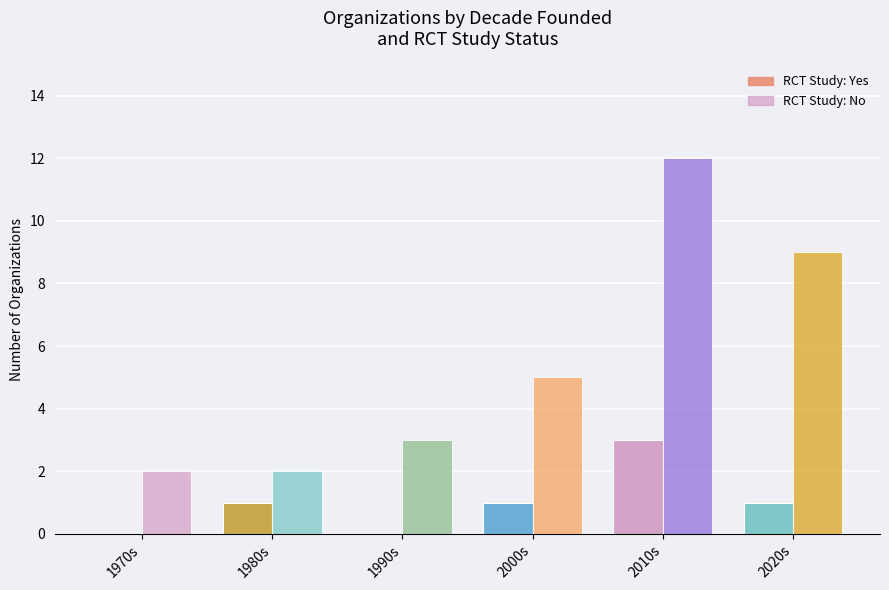

How many categories are shown in the chart?

6